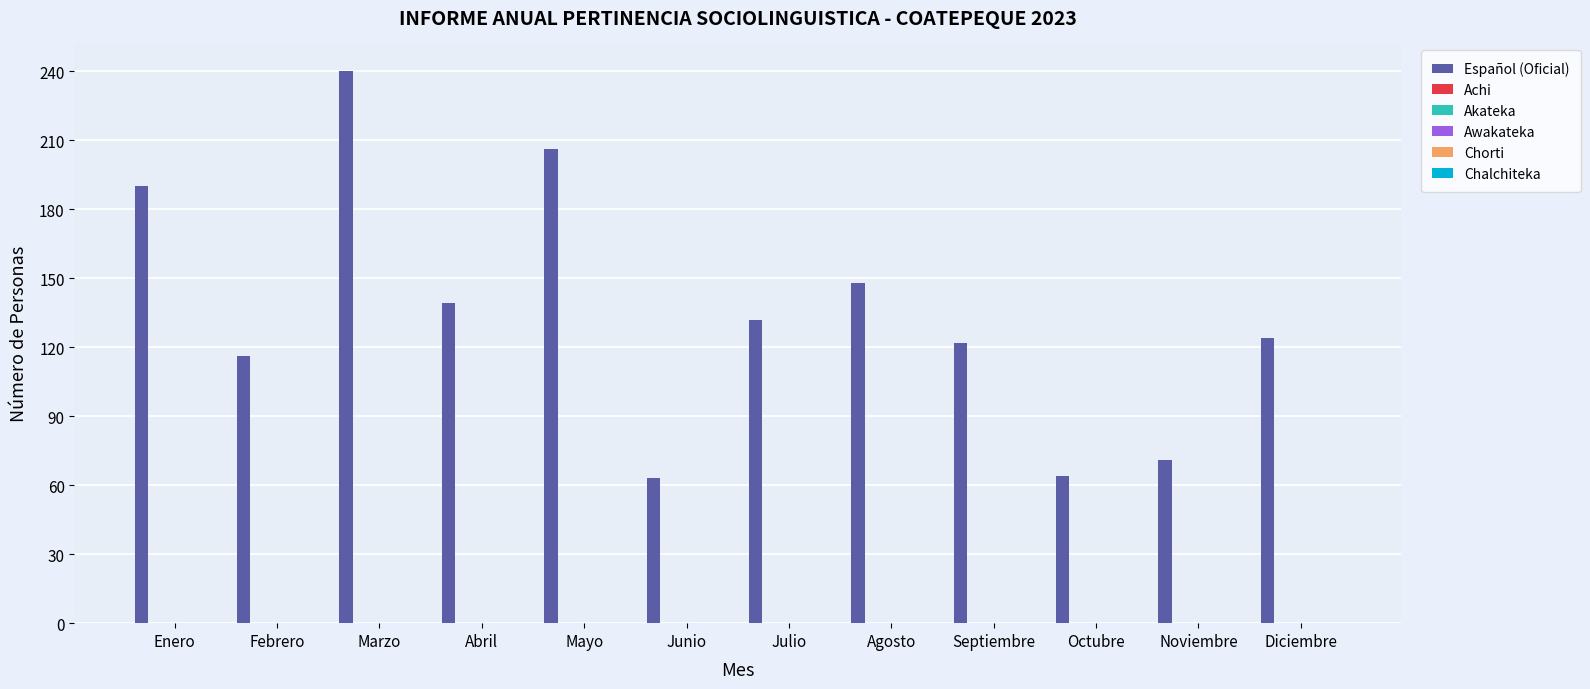

What is the greatest value displayed?

240